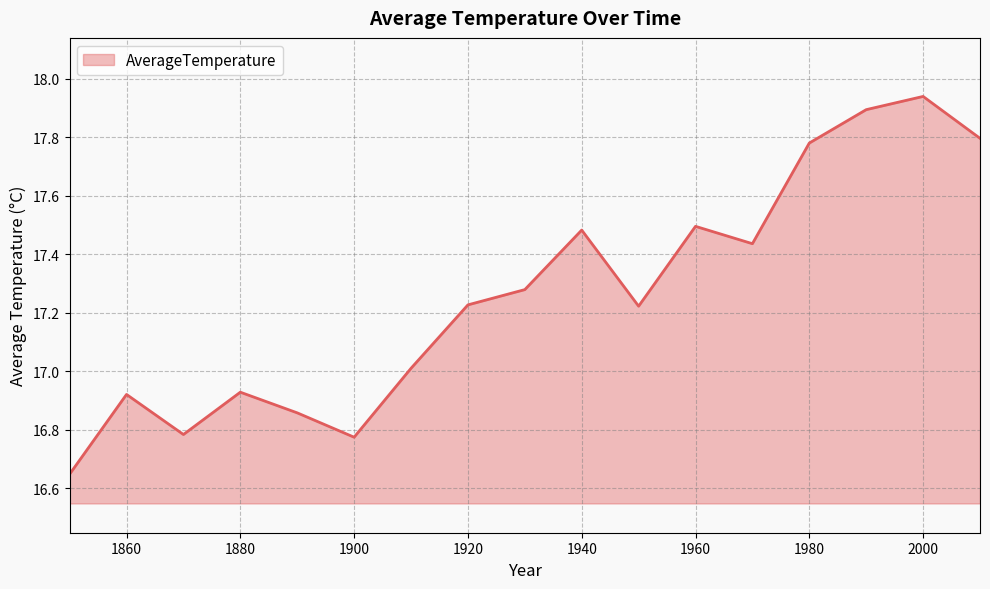

What is the difference between the maximum and minimum values?

1.3